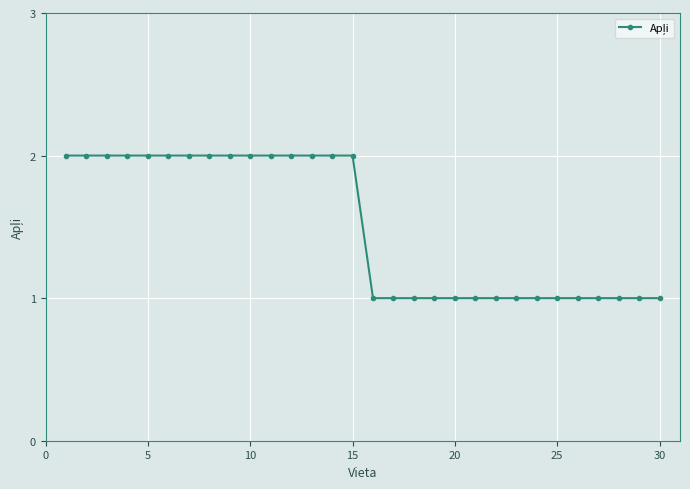

What is the minimum value shown in the chart?

1